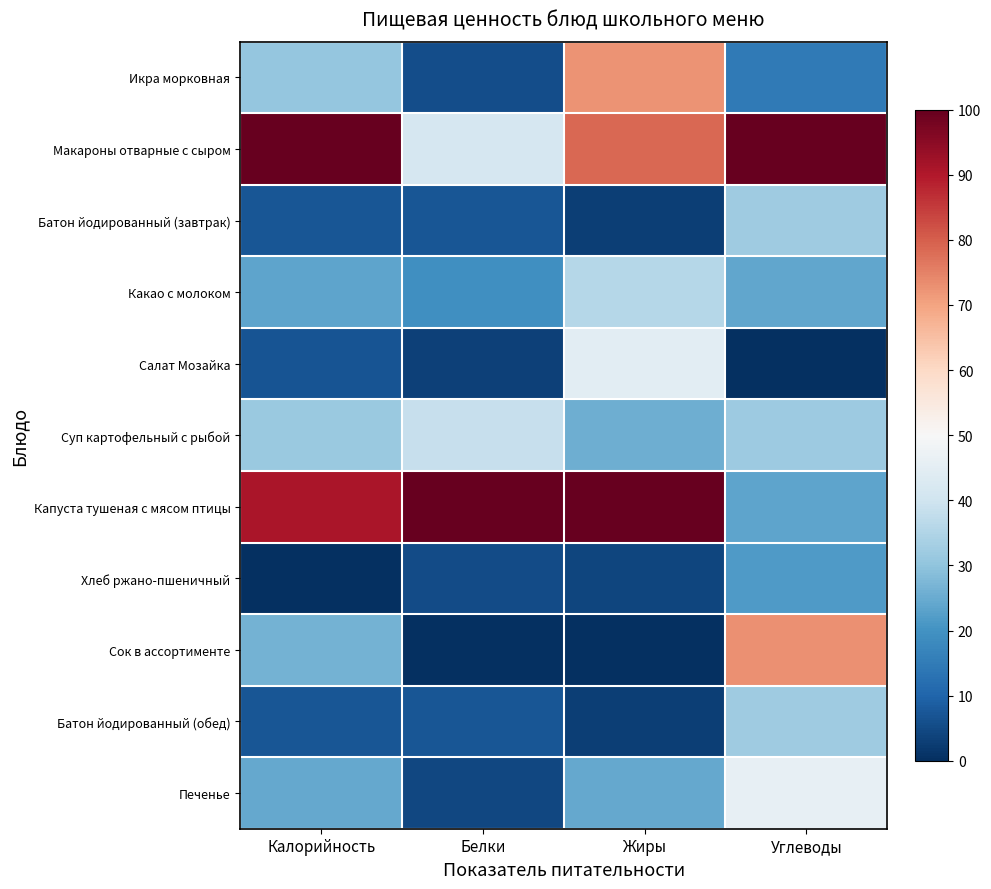

What is the total value across all series at Калорийность?

348.7